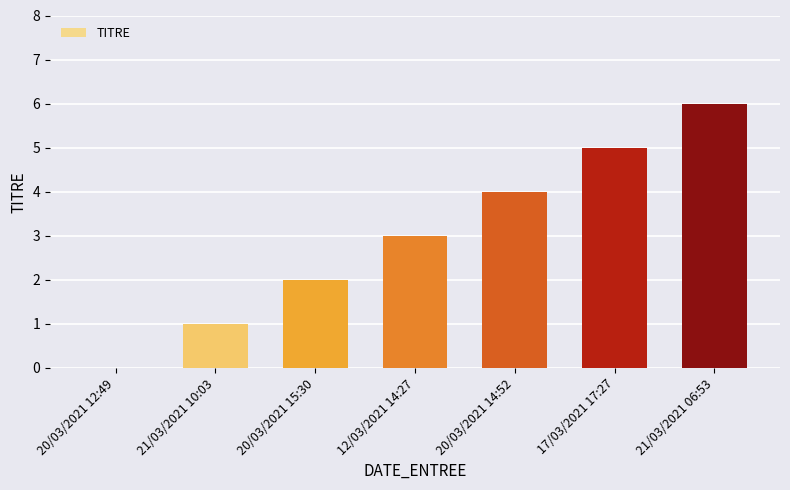

Reading left to right, transcribe all the data shown in this chart.

20/03/2021 12:49=0	21/03/2021 10:03=1	20/03/2021 15:30=2	12/03/2021 14:27=3	20/03/2021 14:52=4	17/03/2021 17:27=5	21/03/2021 06:53=6